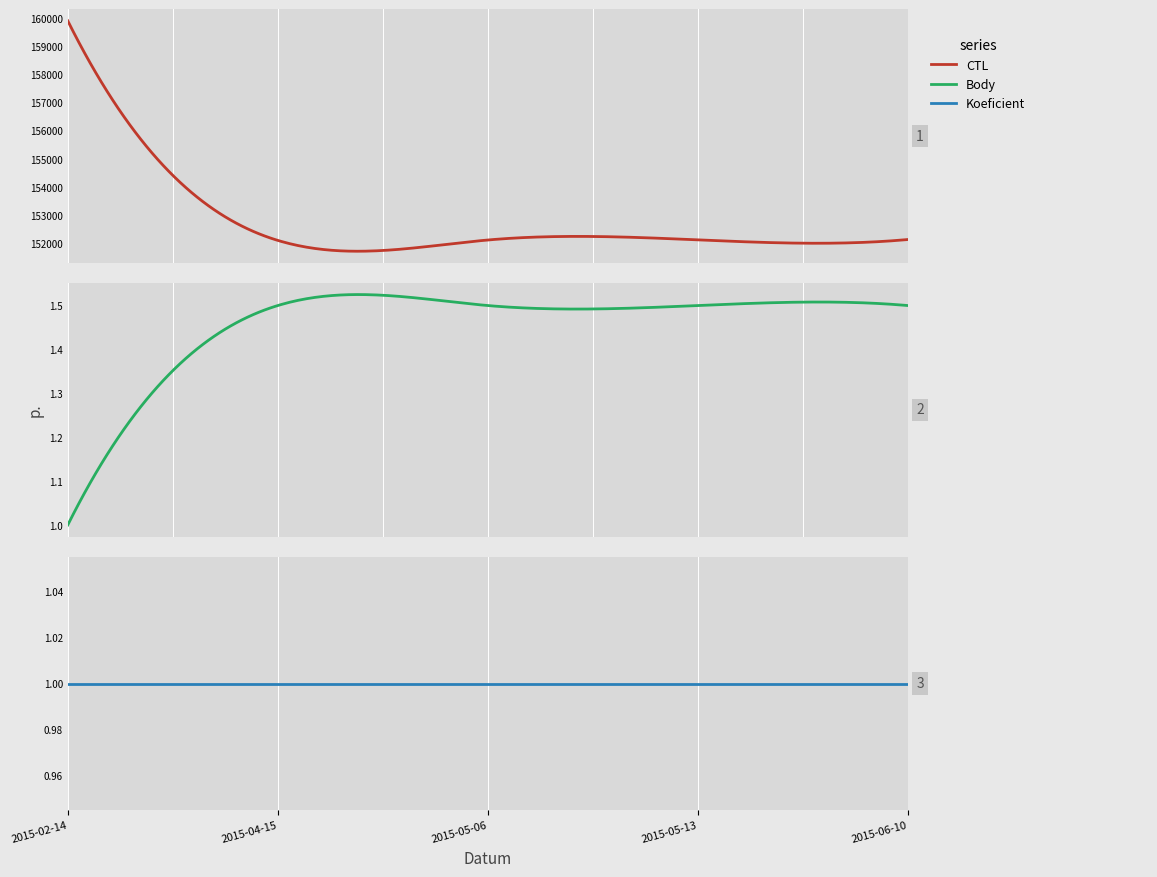

What is the sum of all Koeficient values?

5.0